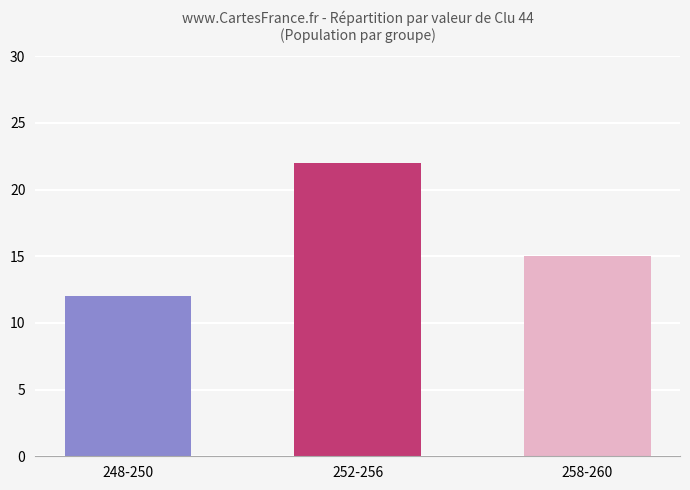

What is the value of the 3rd bar from the left?

15